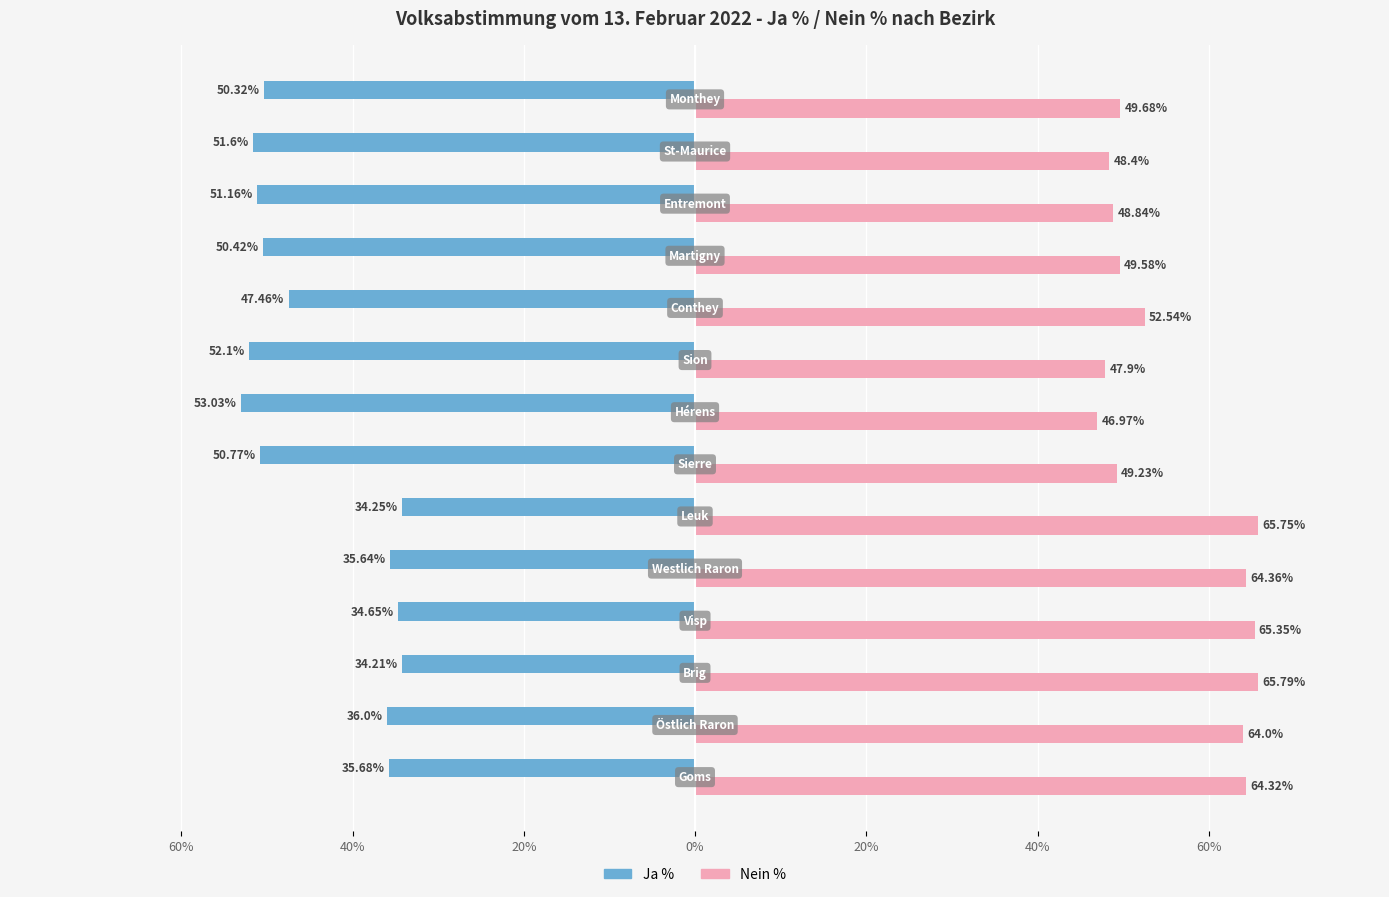

What are all the series names shown in the legend?

Ja %, Nein %